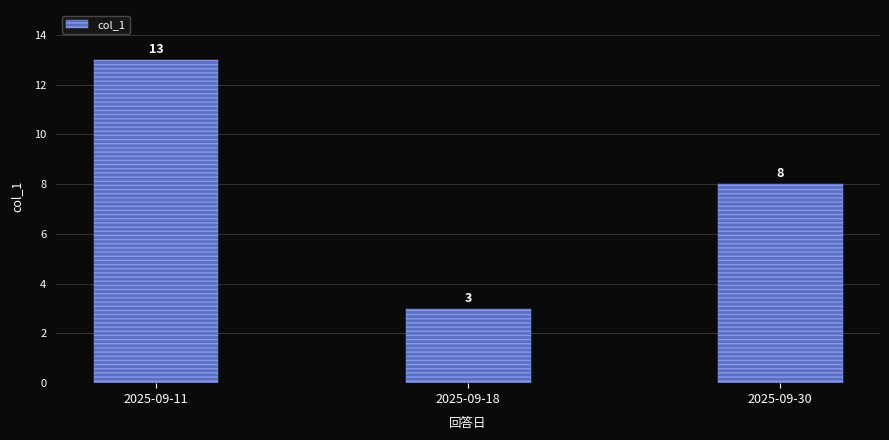

Read the value at 2025-09-11.

13